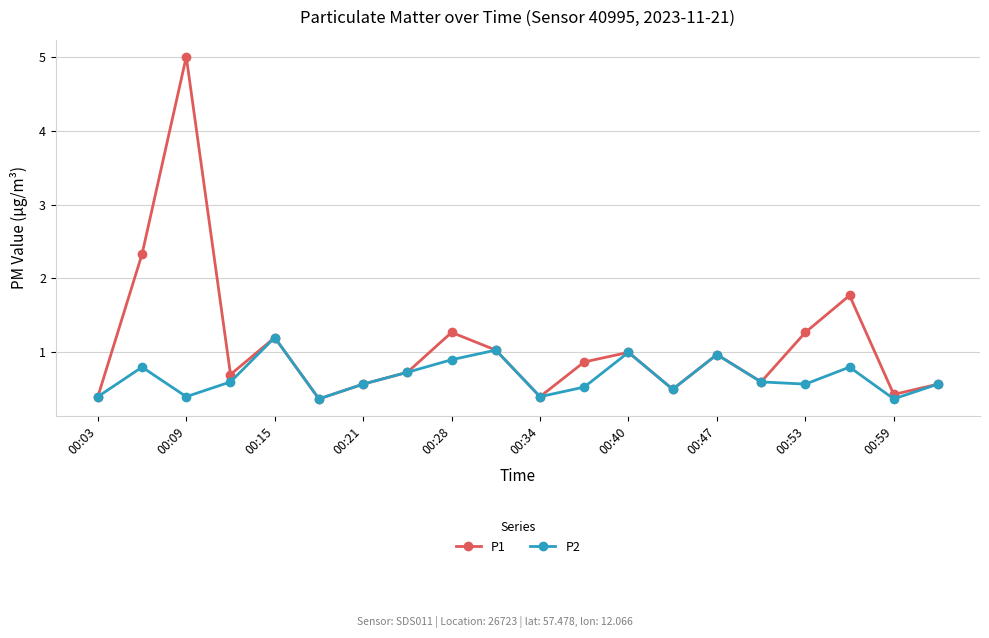

Which series has the largest total across all categories?

P1